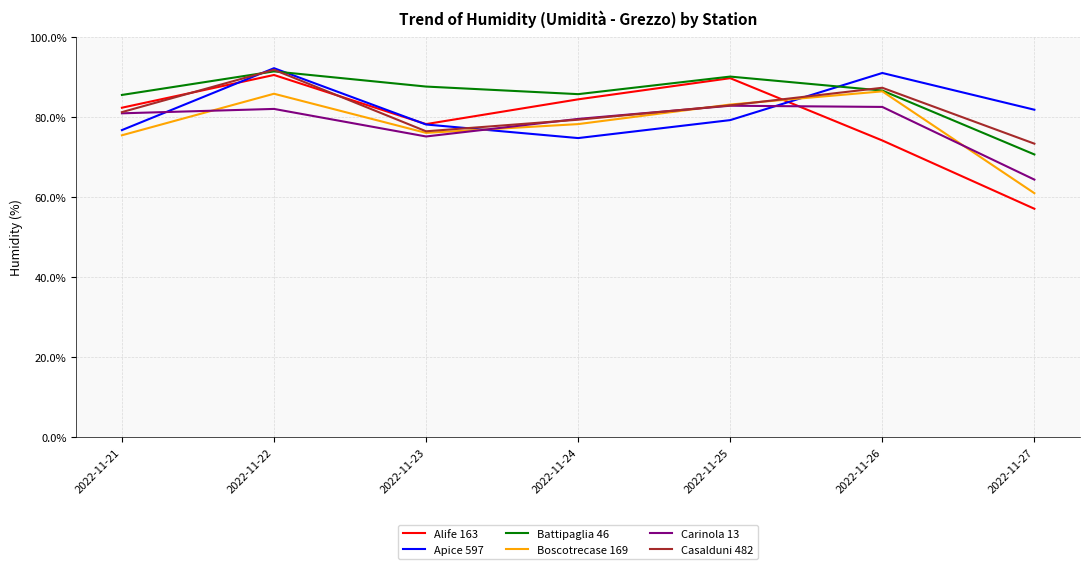

Which series has the widest spread of values?

Alife 163